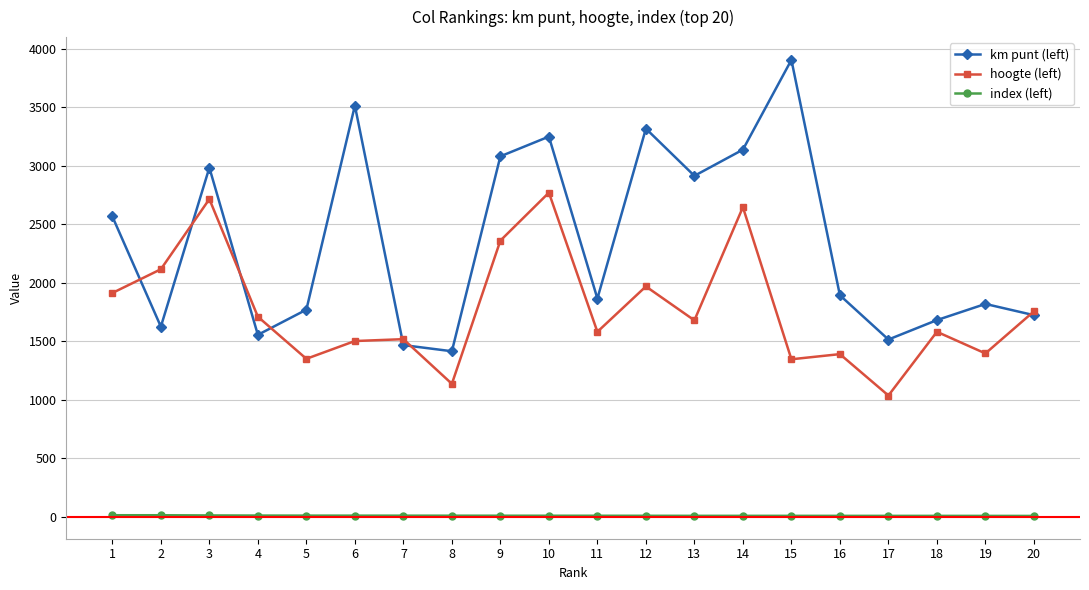

What is the difference between the highest and lowest values at 9?

3073.9